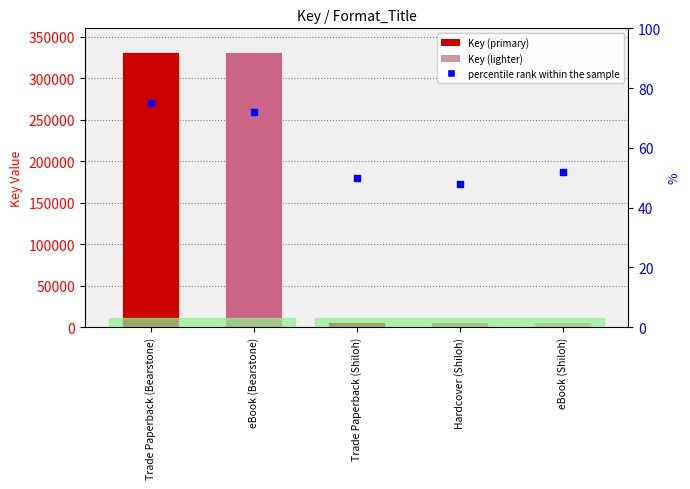

At which category is the sum across all series the highest?

Trade Paperback (Bearstone)